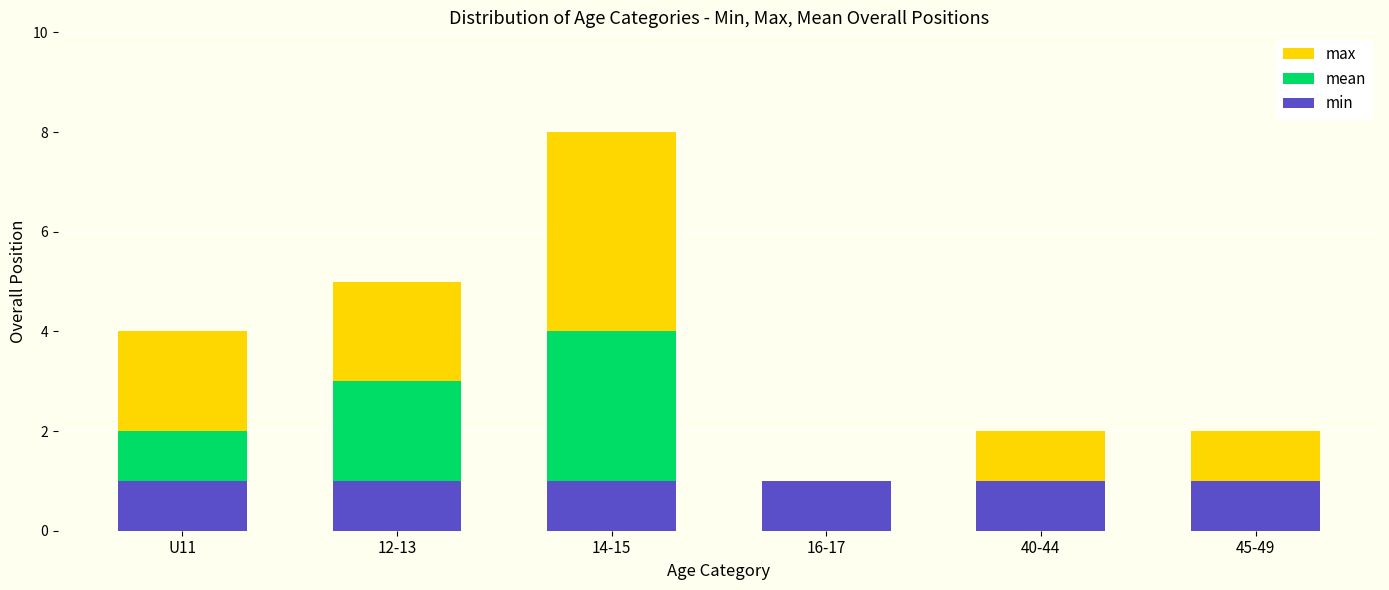

What is the sum of the min values at 12-13 and 14-15?

2